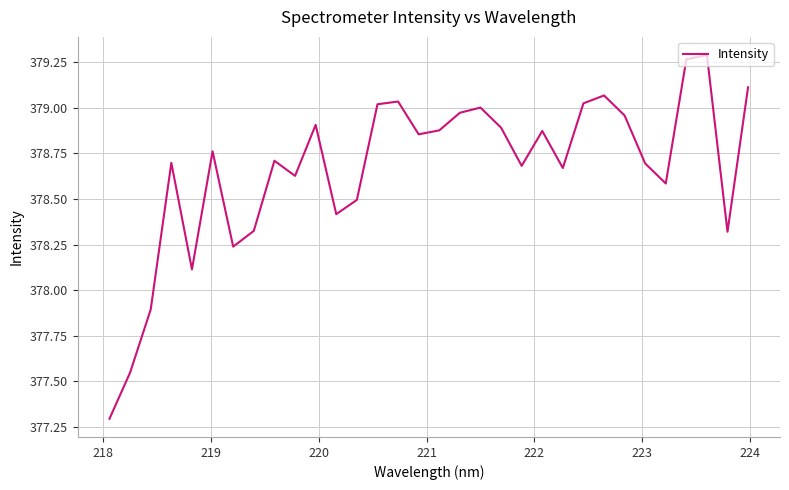

What is the smallest value displayed?

377.3